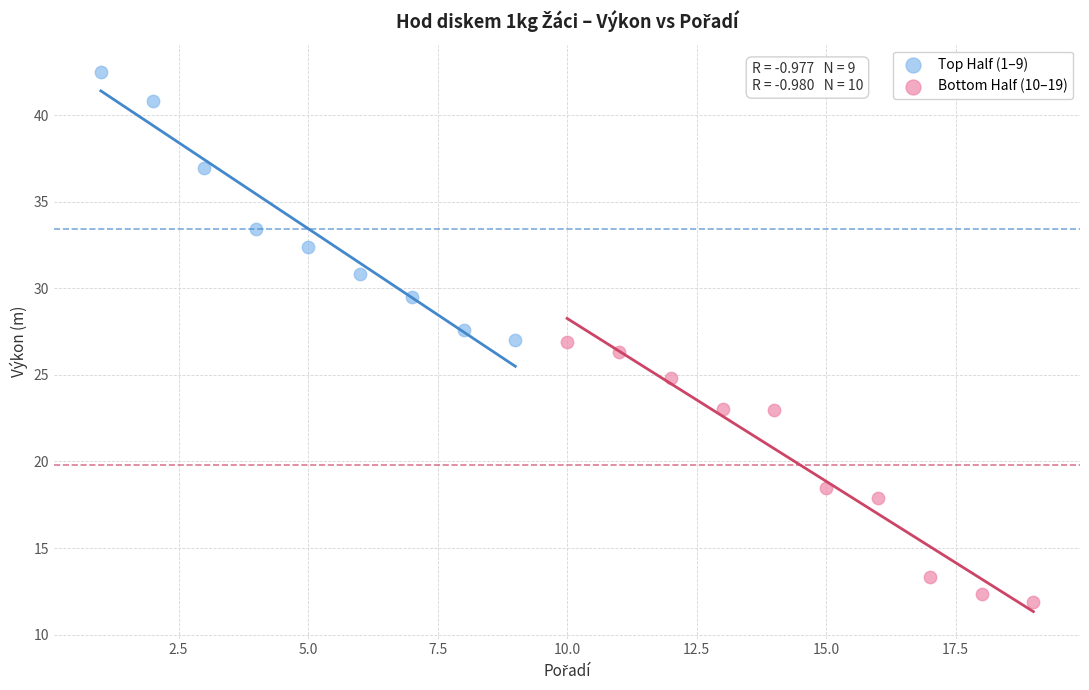

Which series contains the highest Y value?

Top Half (1–9)